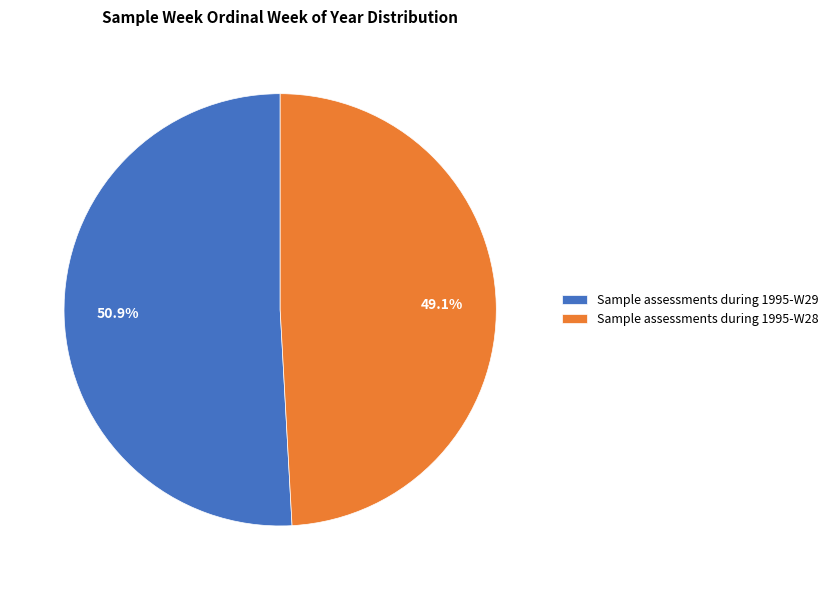

To the nearest percent, what portion does Sample assessments during 1995-W28 represent?

49%